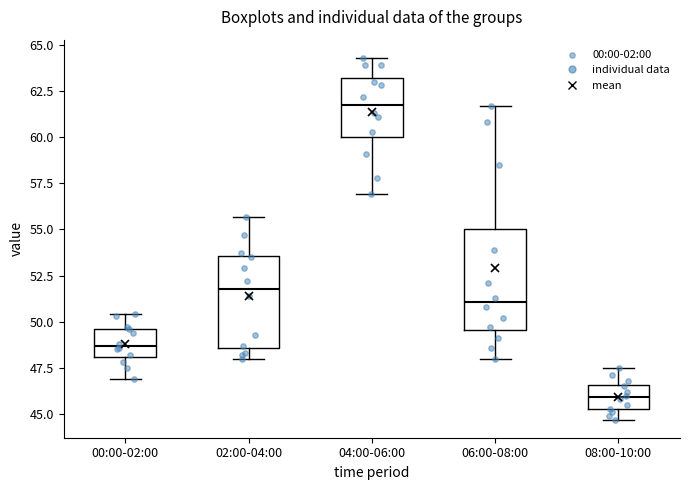

Reading left to right, read every box against the y-axis: the position of its median line, the range the box covers, and the ends of its whiskers. The values are not printed on the chart, so give them approximately, as read against the axis.

00:00-02:00: median 48.5, box 48.0 to 49.5, whiskers 47.0 to 50.5
02:00-04:00: median 52.0, box 48.5 to 53.5, whiskers 48.0 to 55.5
04:00-06:00: median 62.0, box 60.0 to 63.0, whiskers 57.0 to 64.5
06:00-08:00: median 51.0, box 49.5 to 55.0, whiskers 48.0 to 61.5
08:00-10:00: median 46.0, box 45.5 to 46.5, whiskers 44.5 to 47.5